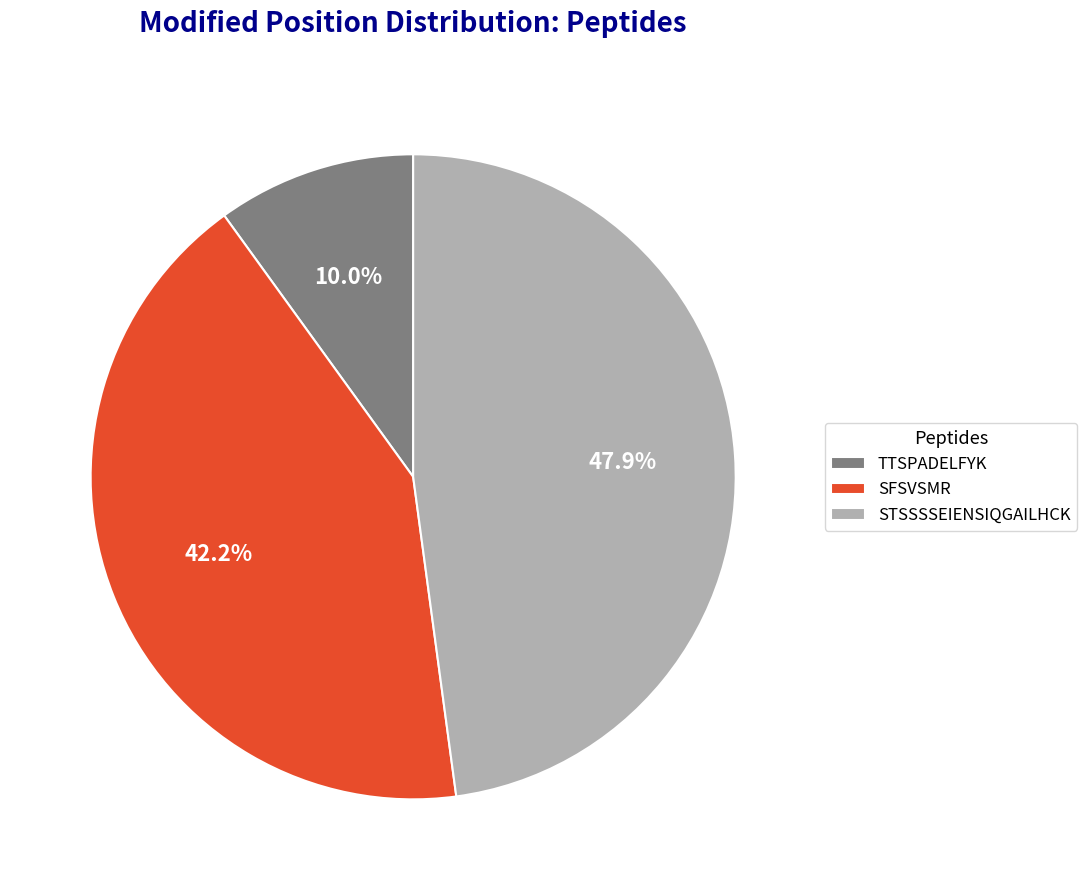

True or false: SFSVSMR accounts for 42% of the total.

True